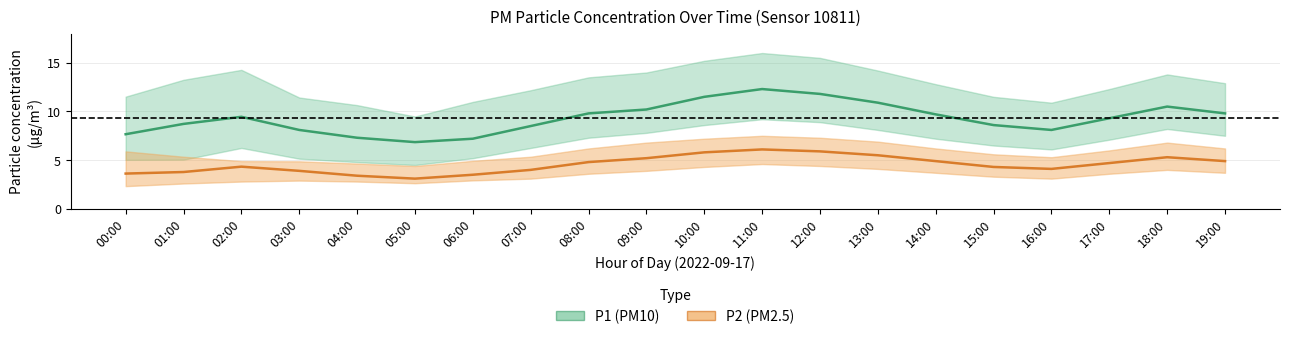

Rank the categories by P1 (PM10) value from lowest to highest.

05:00, 06:00, 04:00, 00:00, 03:00, 16:00, 07:00, 15:00, 01:00, 17:00, 02:00, 14:00, 08:00, 19:00, 09:00, 18:00, 13:00, 10:00, 12:00, 11:00